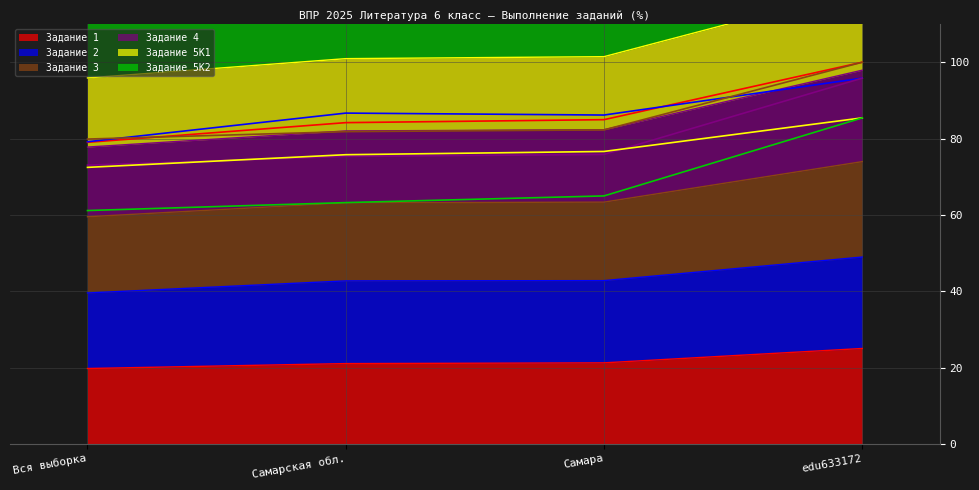

Is it true that Задание 1 equals 35.9 at Самара?

False